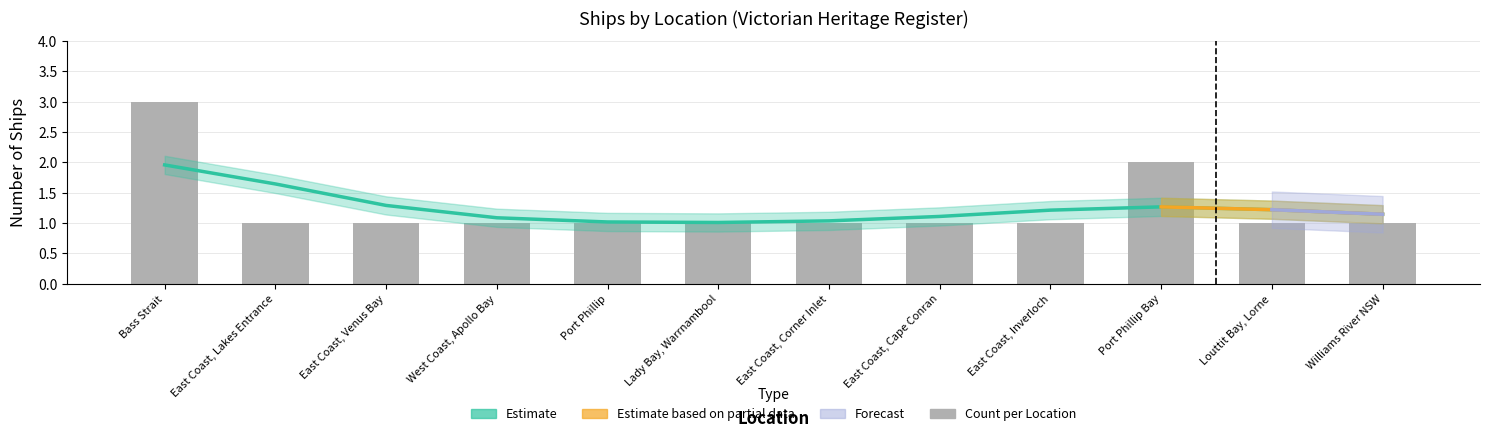

How many values are between 1 and 2?

11